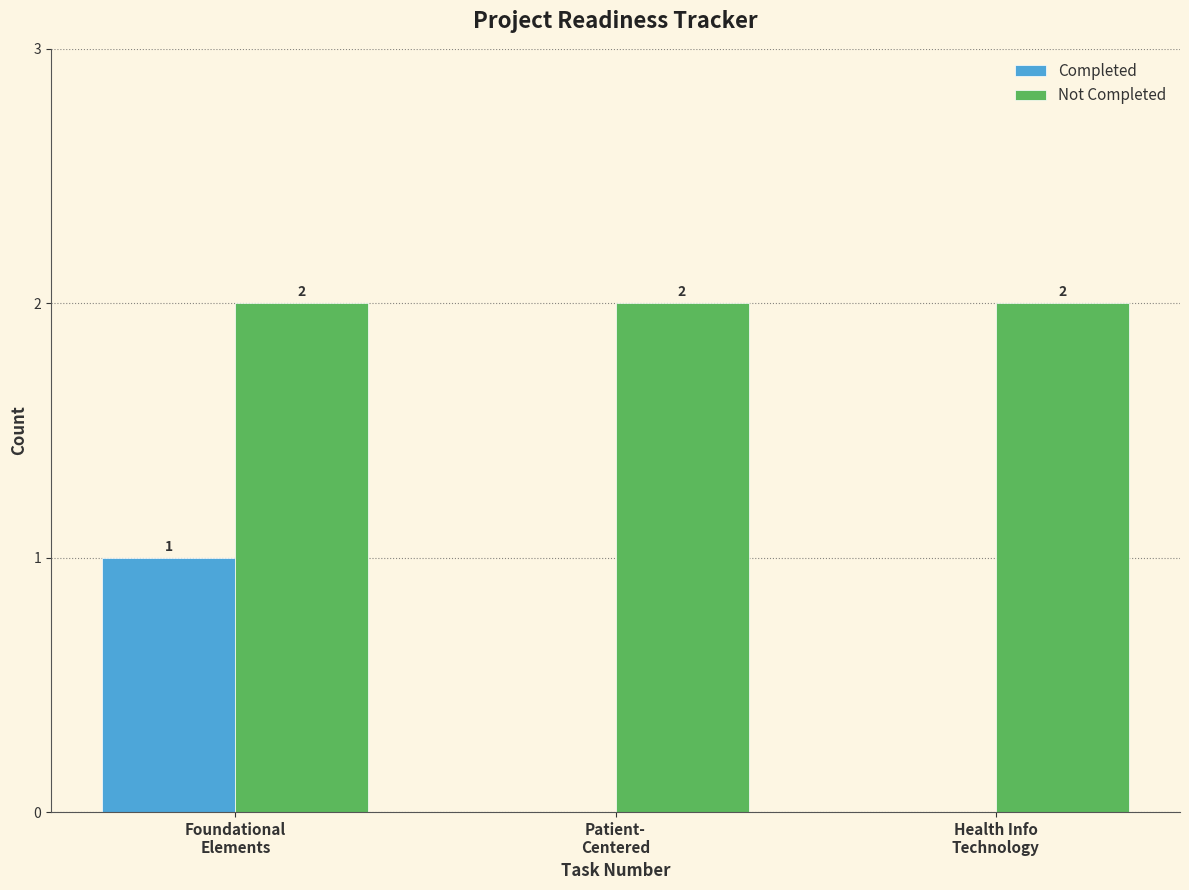

How many Completed values are between 0 and 1?

3